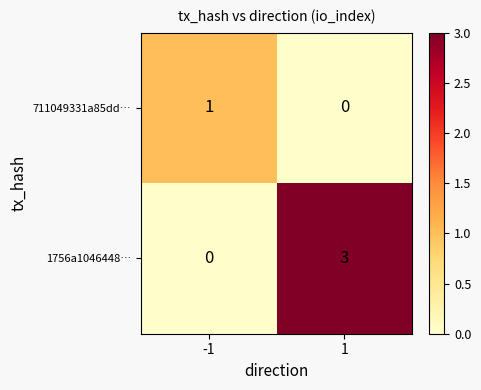

What is the spread (max minus min) of values at 1?

3